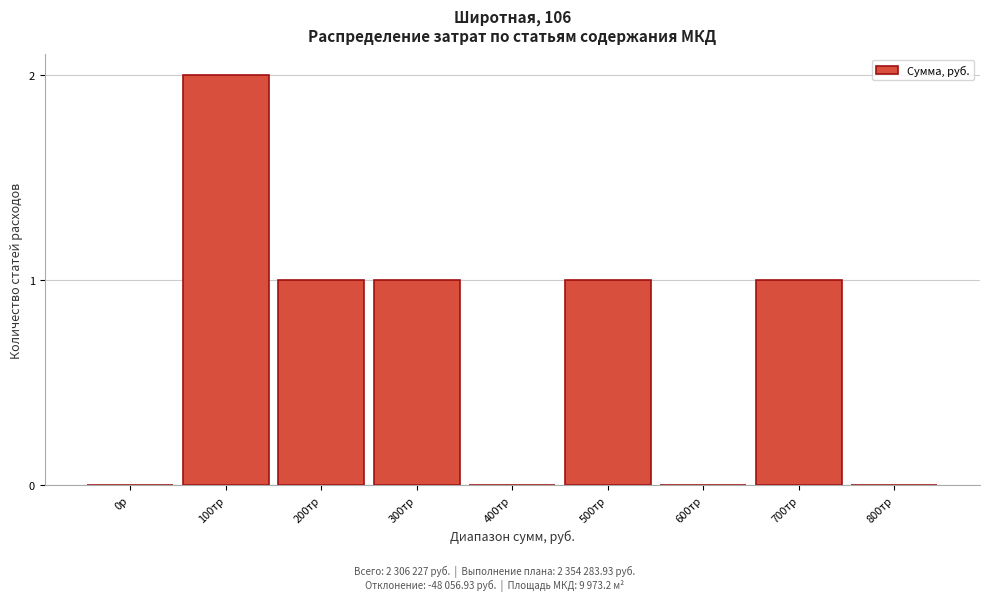

Reading right to left, what are all the values shown in this chart?

800тр=0	700тр=1	600тр=0	500тр=1	400тр=0	300тр=1	200тр=1	100тр=2	0р=0